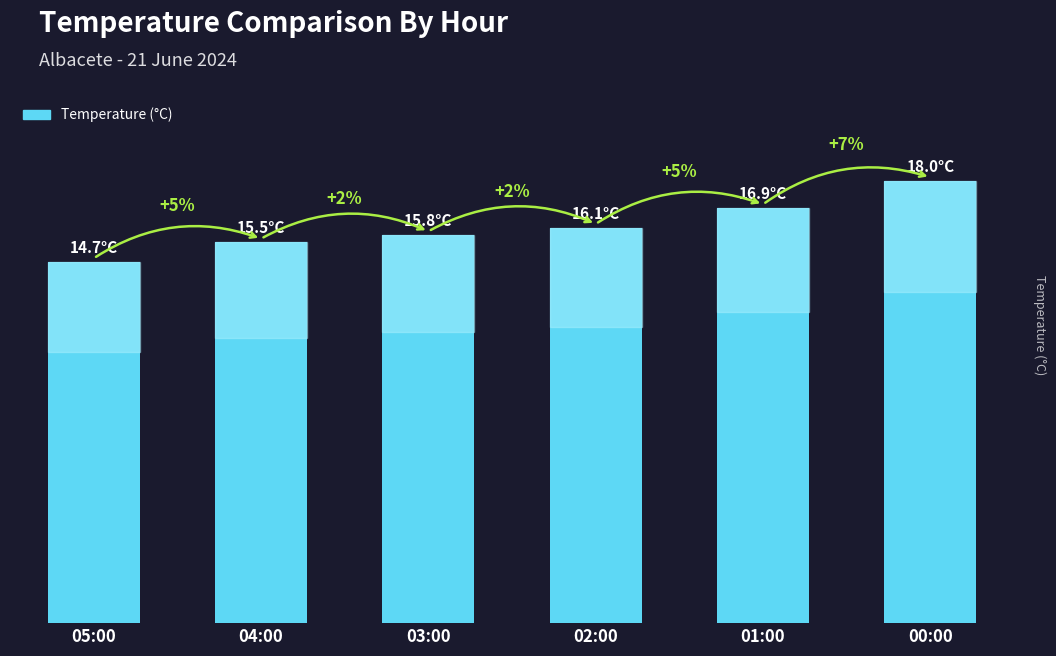

The value at 00:00 is 18.0. True or false?

True